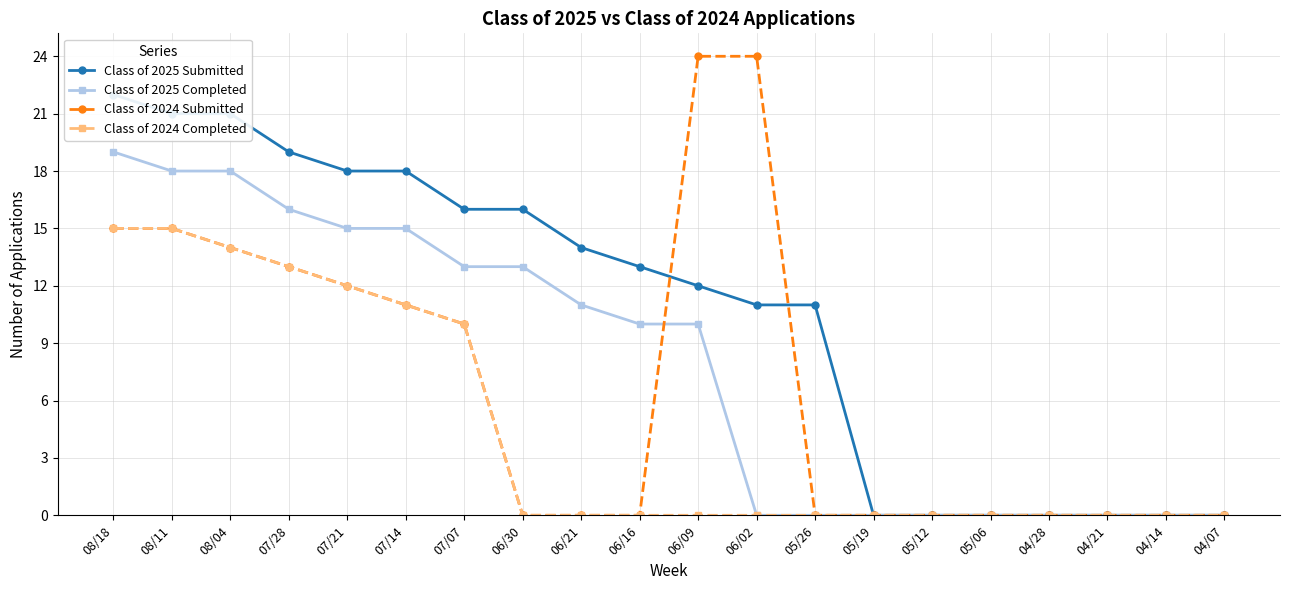

How many values in the Class of 2025 Submitted series are below 13?

10